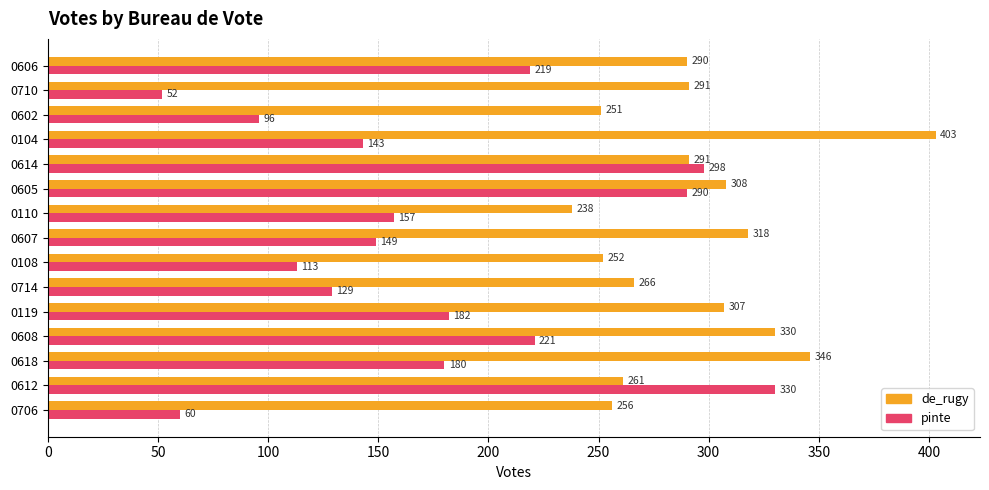

How many categories are shown in the chart?

15